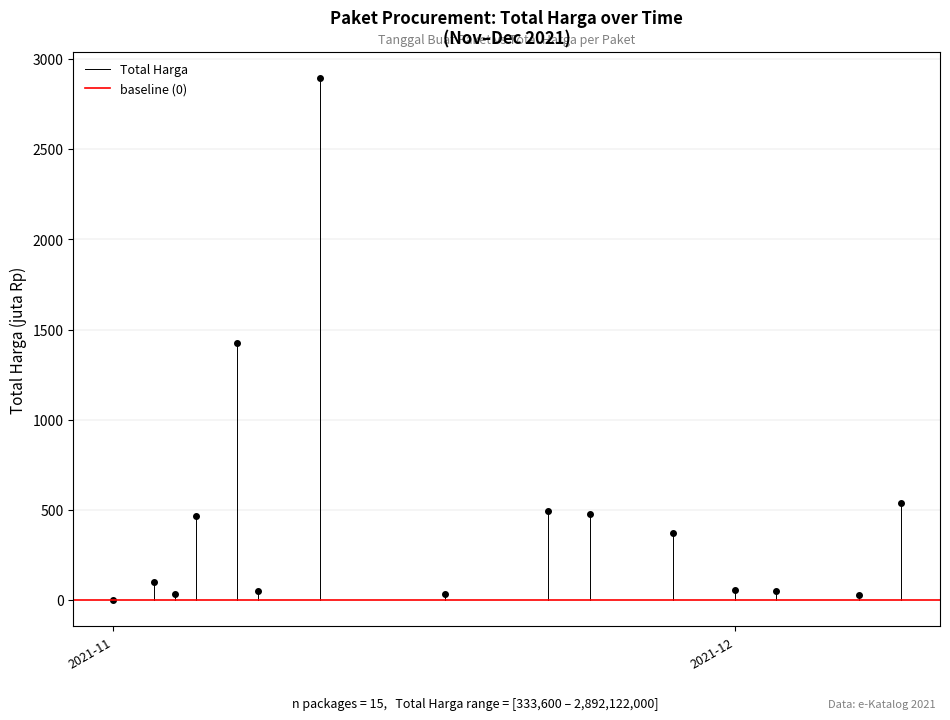

Between 2021-11 and 2021-12, which series saw the biggest shift?

Total Harga